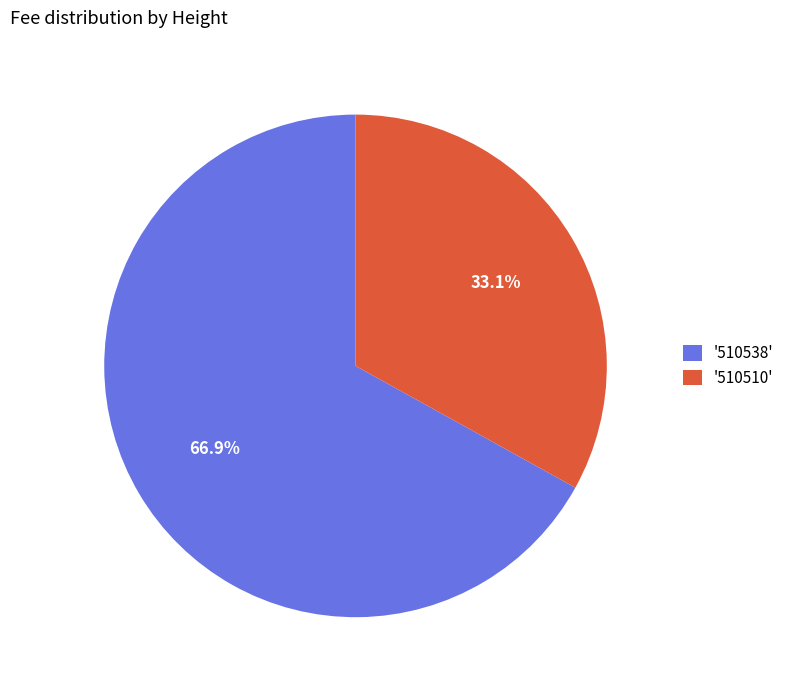

Is there a majority slice in this chart?

Yes